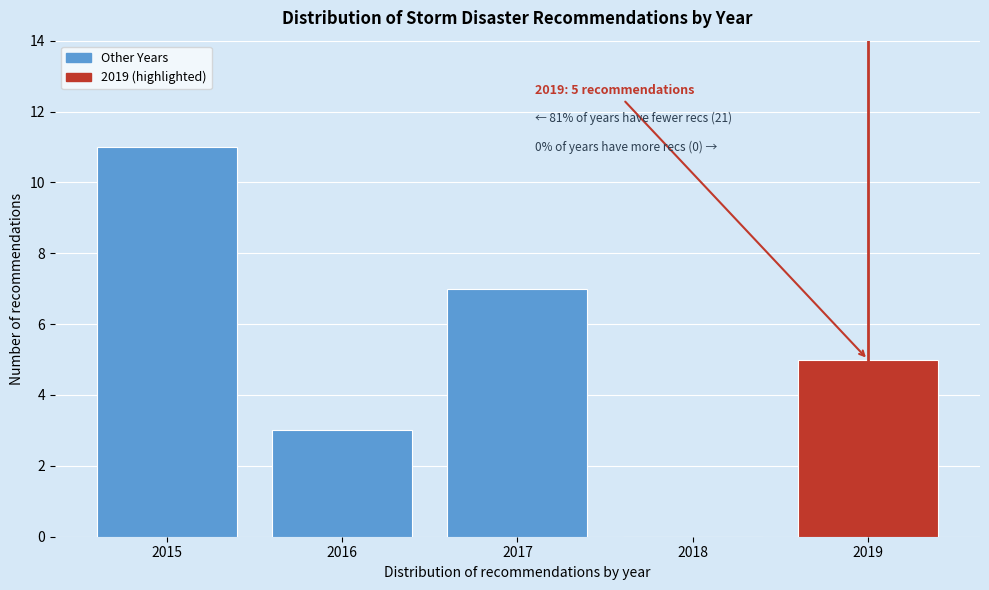

Reading left to right, what are all the values shown in this chart?

2015=11	2016=3	2017=7	2018=0	2019=5